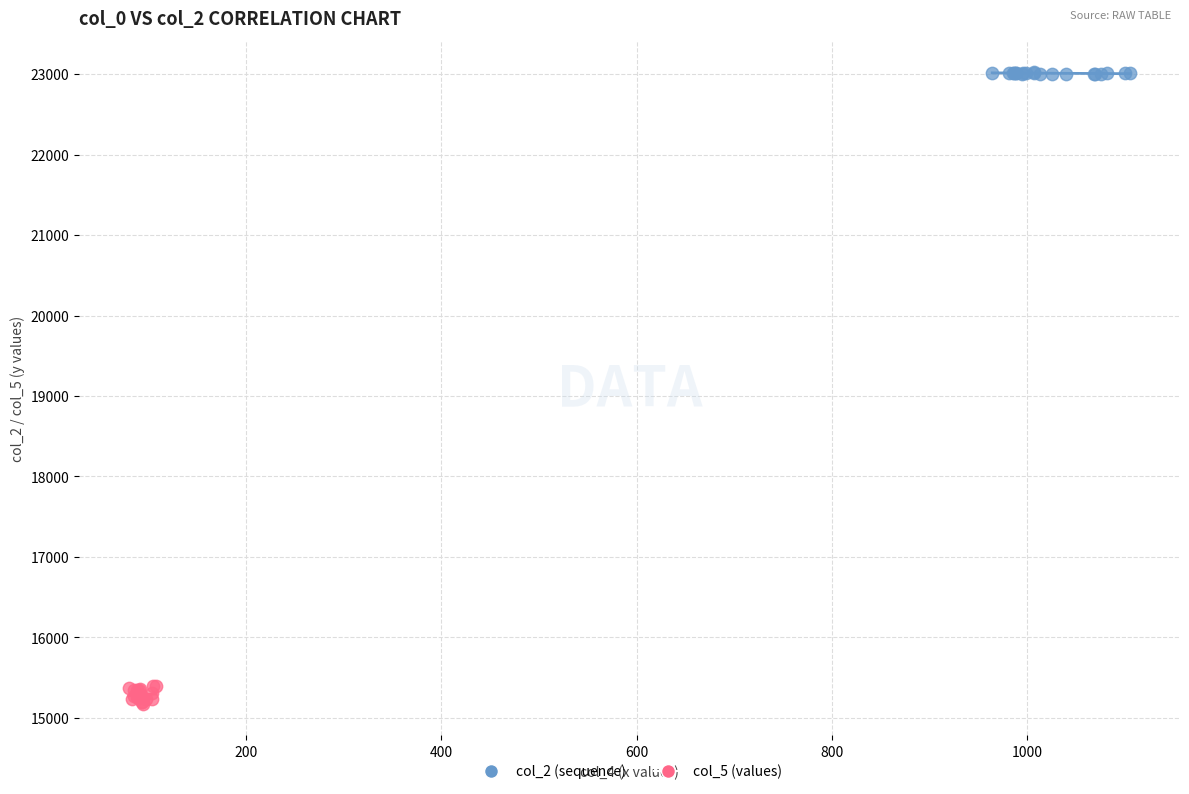

Which series reaches the minimum Y coordinate?

col_5 (values)